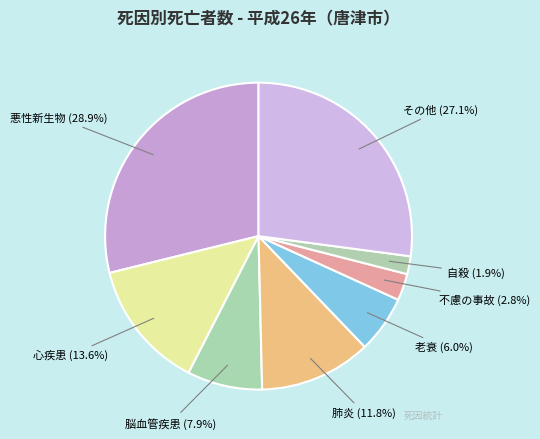

Does その他 account for over 50% of the chart?

No